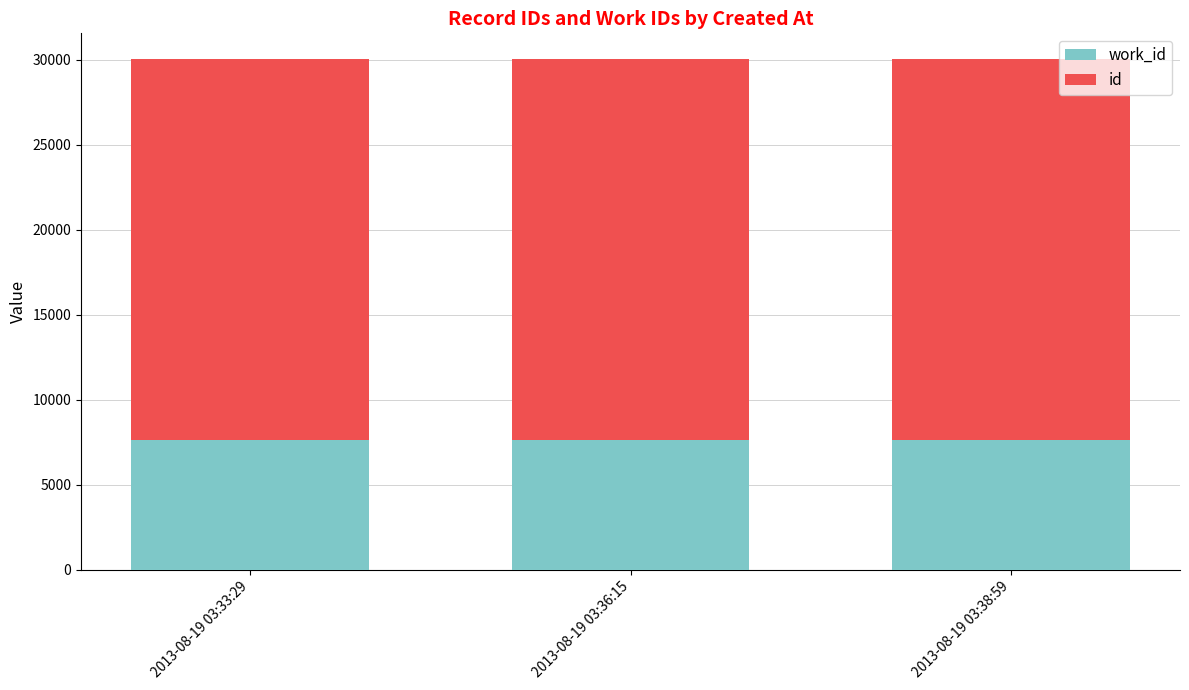

What is the total value across all series at 2013-08-19 03:38:59?

30054